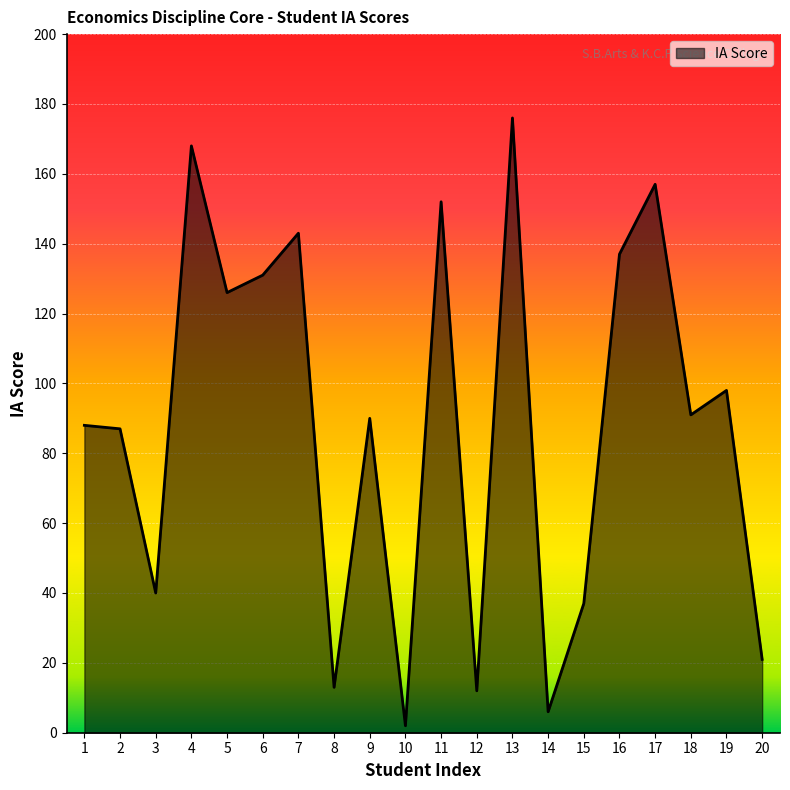

Which label corresponds to the largest value in the chart?

13